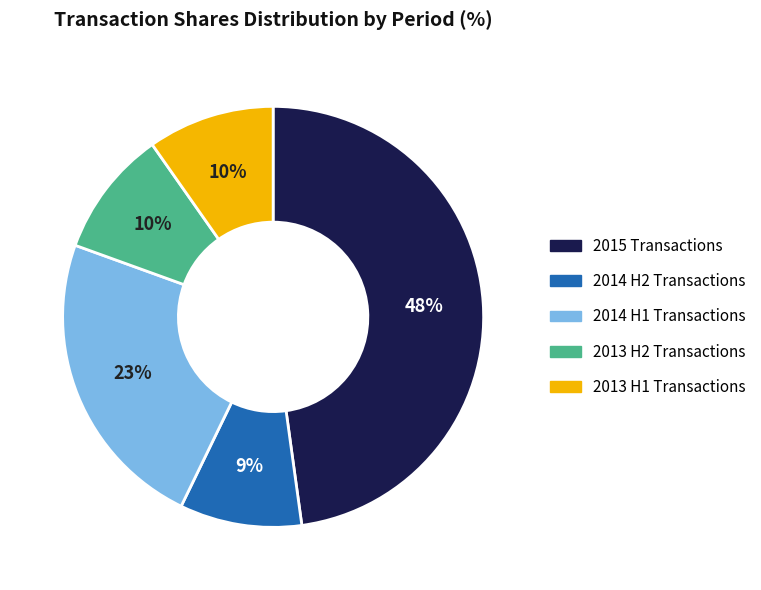

To the nearest percent, what percentage of the pie is 2014 H1 Transactions?

23%